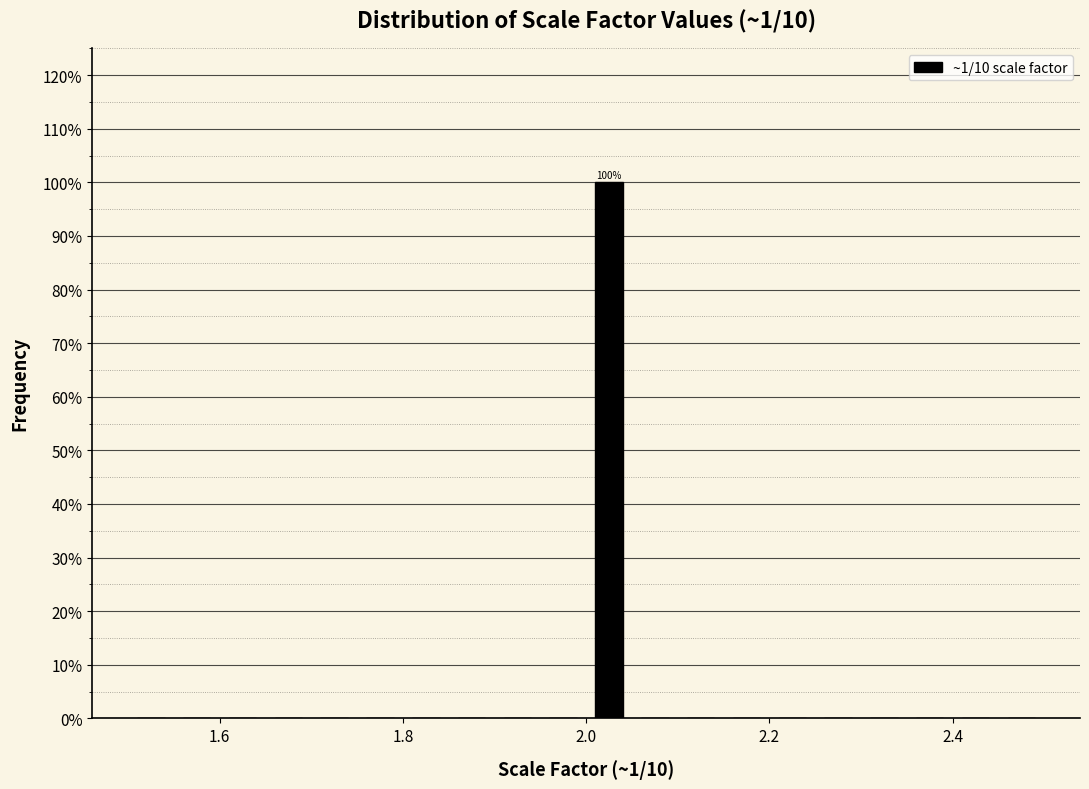

Read against the x-axis, roughly where is the centre of the tallest bar?

2.02